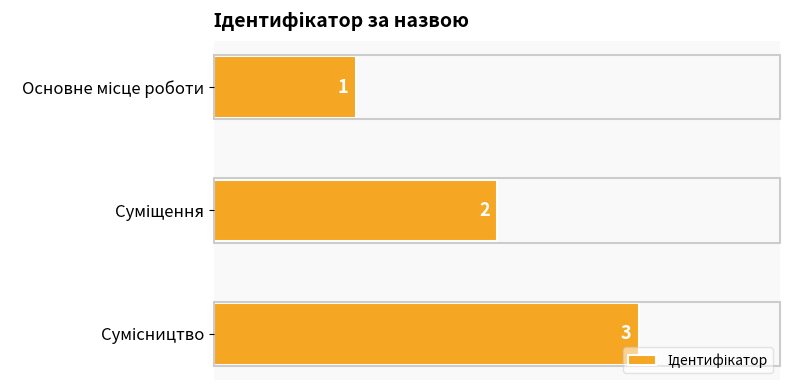

What is the maximum value shown in the chart?

3